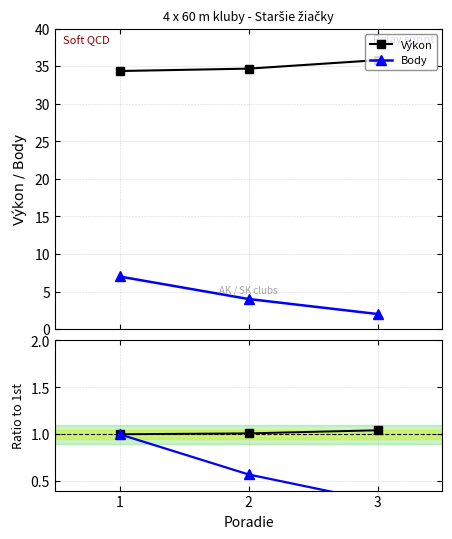

Which series has the widest spread of values?

Body